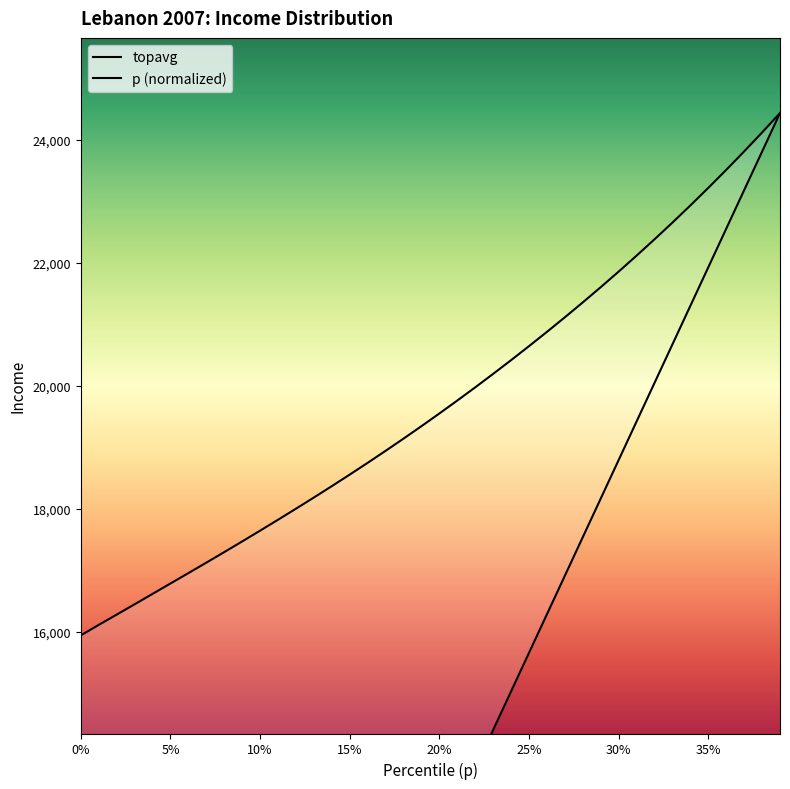

Which series has the largest range (max minus min)?

p